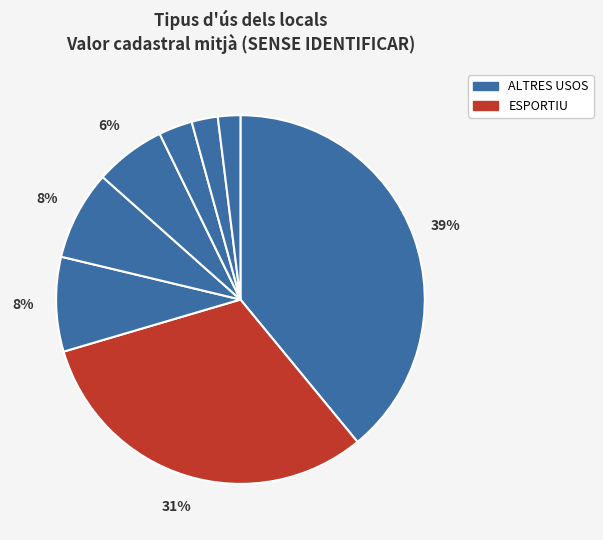

How many slices are in this pie chart?

8